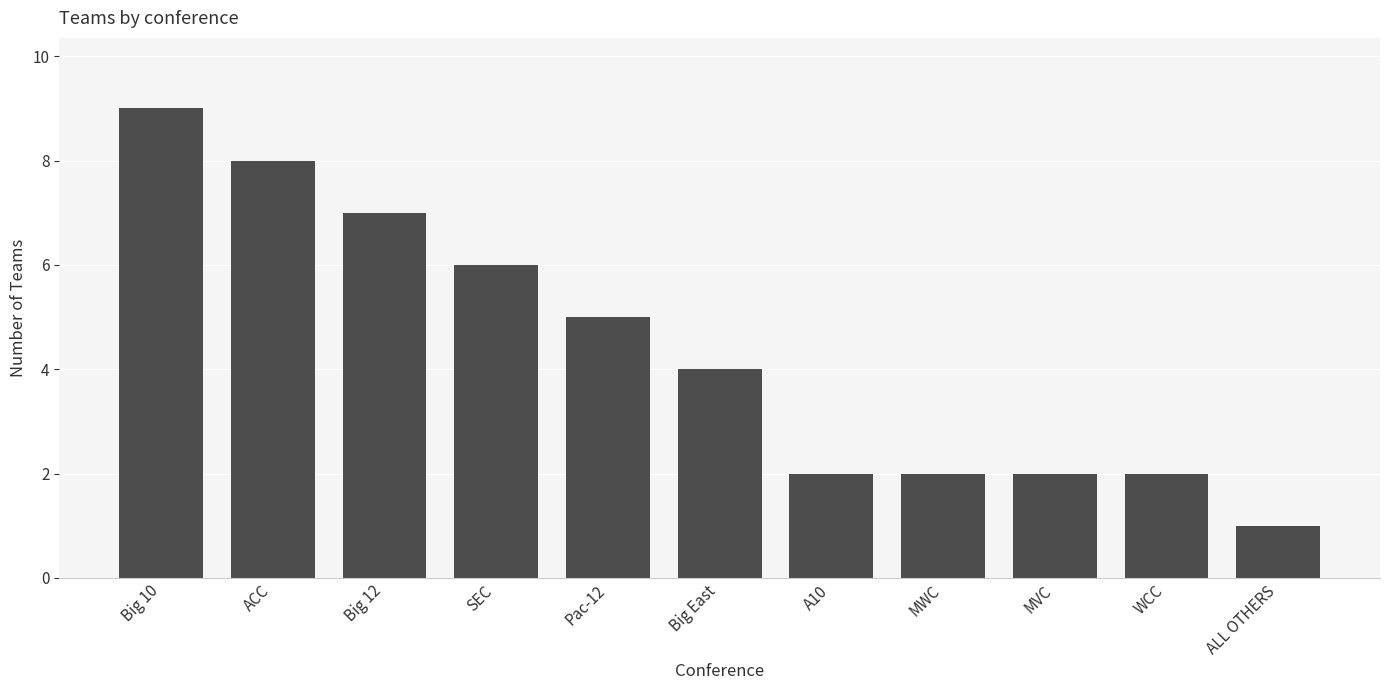

Which has a higher value, Big East or Pac-12?

Pac-12